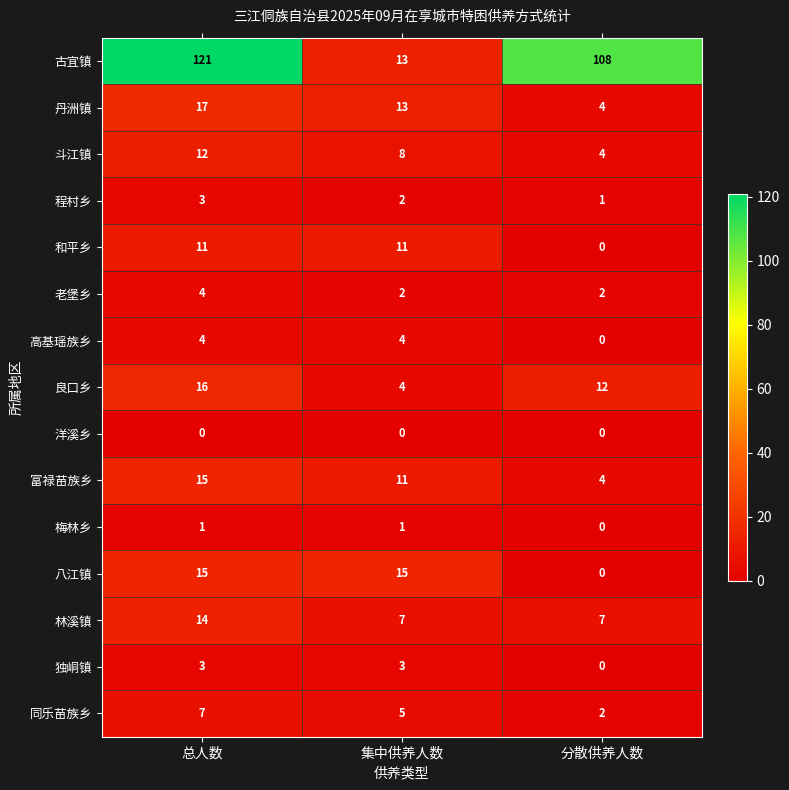

Which series has the largest total across all categories?

古宜镇